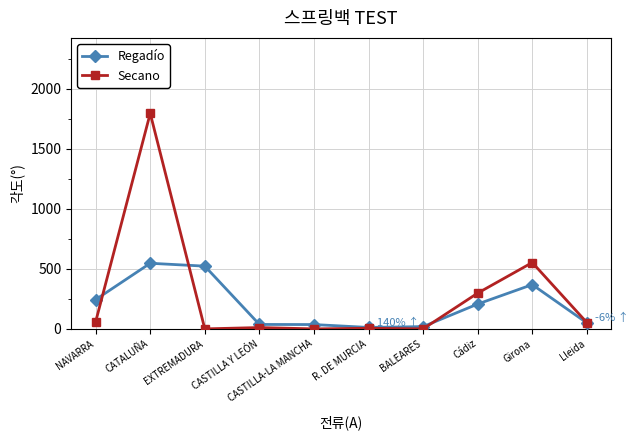

Where is Secano nearest to the value 898?

Girona